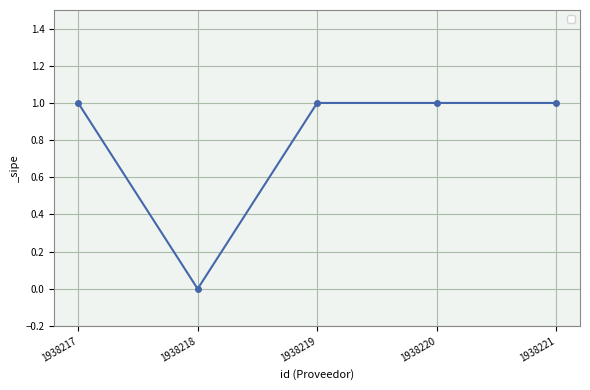

What is the value of the 4th point from the left?

1